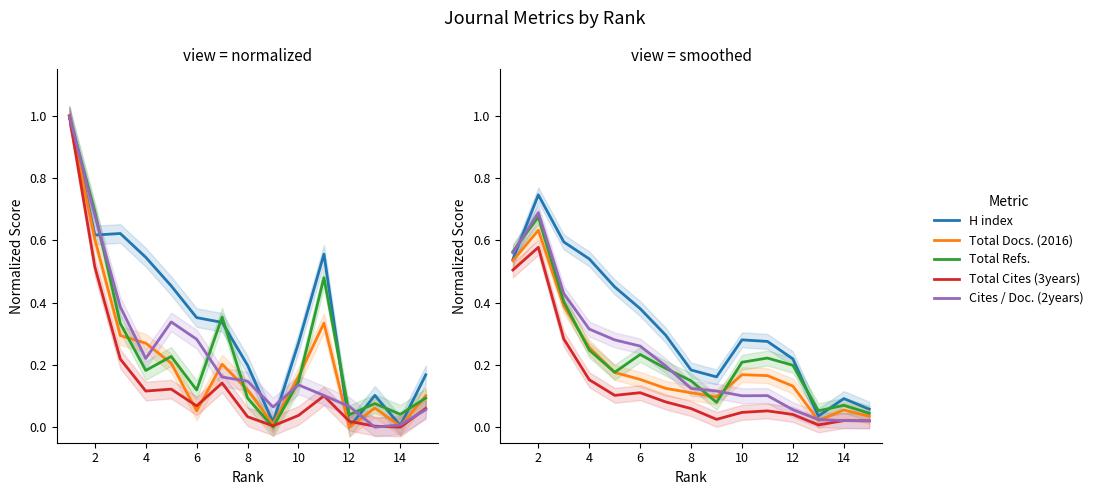

Which series has the widest spread of values?

H index